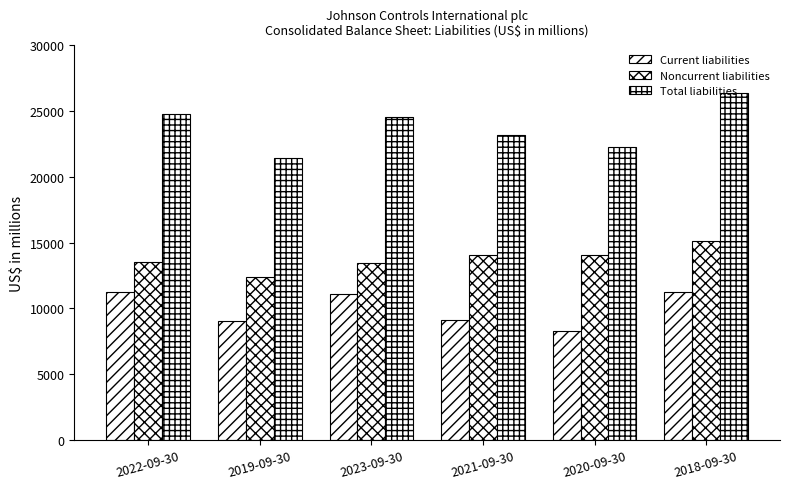

Is it true that Total liabilities equals 23137 at 2021-09-30?

True